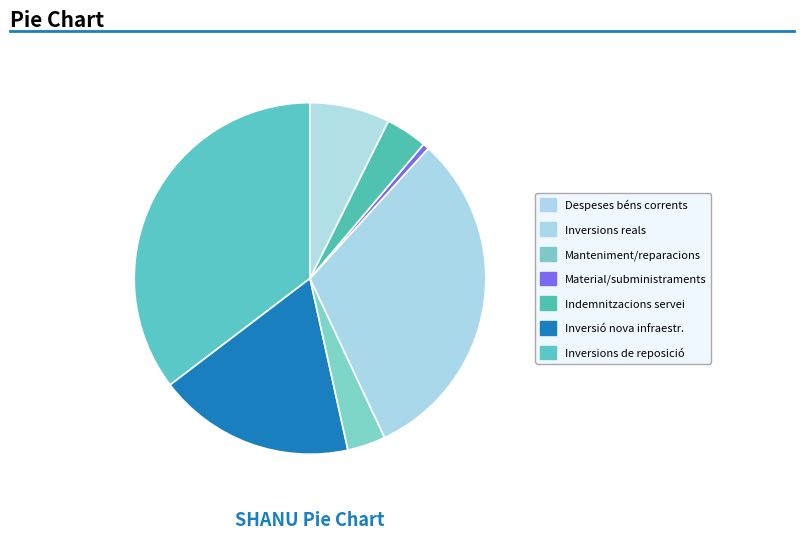

How many segments does this pie chart have?

7